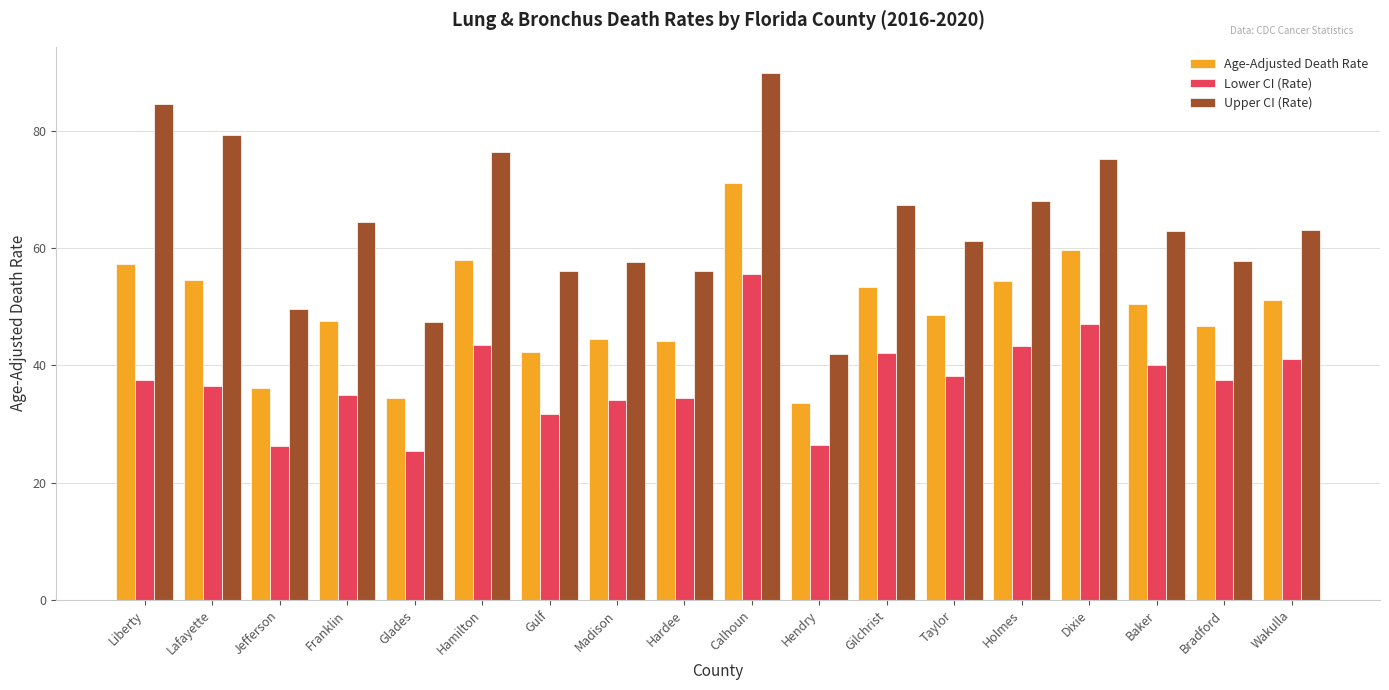

List the series in order of their peak value, lowest first.

Lower CI (Rate), Age-Adjusted Death Rate, Upper CI (Rate)